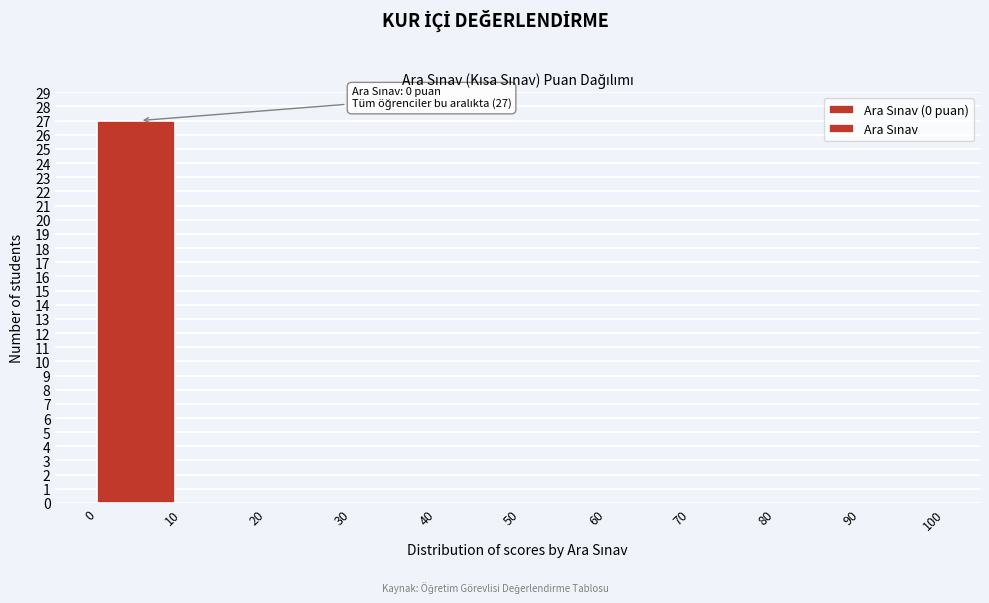

Over which range of the x-axis is the bar tallest?

0 to 10